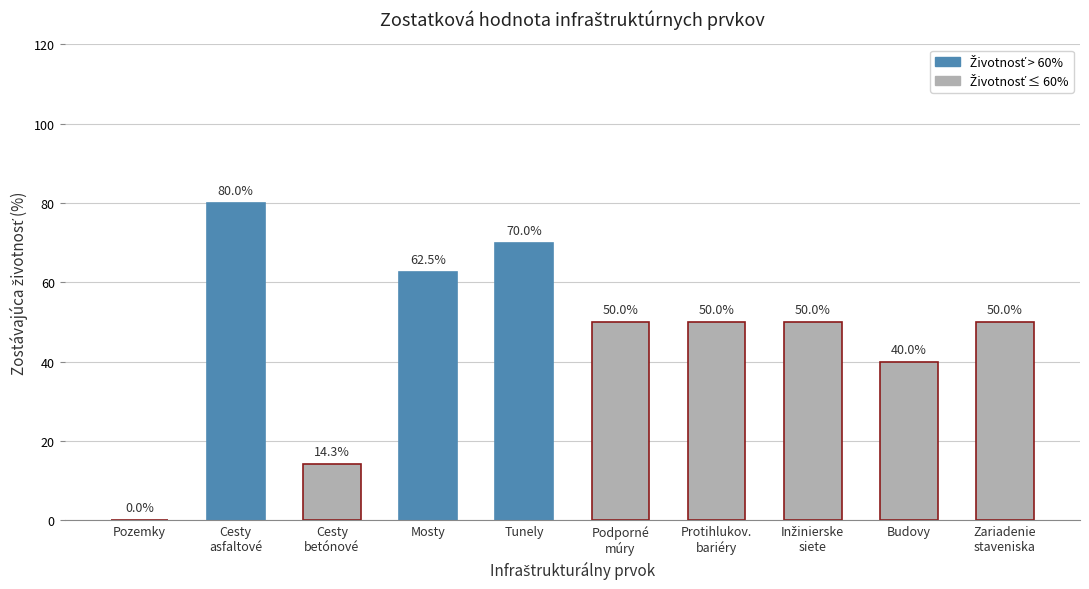

What is the approximate value at Cesty
betónové?

14.3